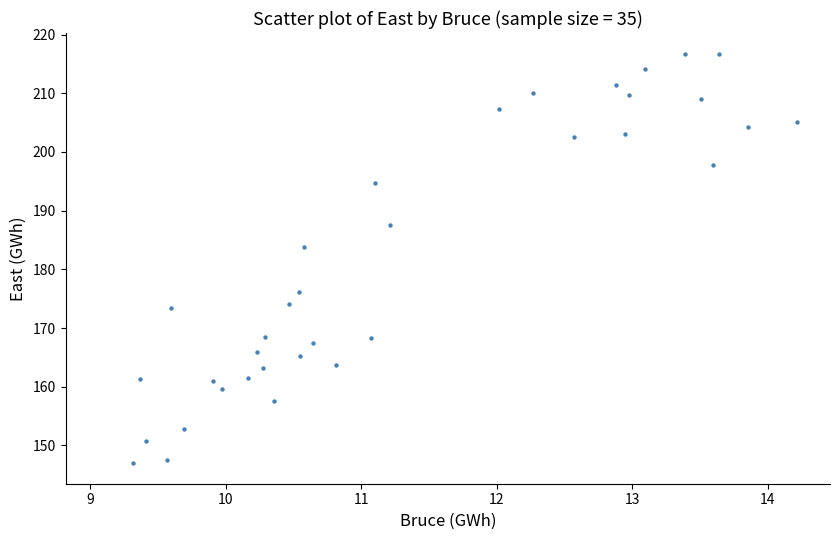

What Y value in the scatter plot is closest to 181?

183.8